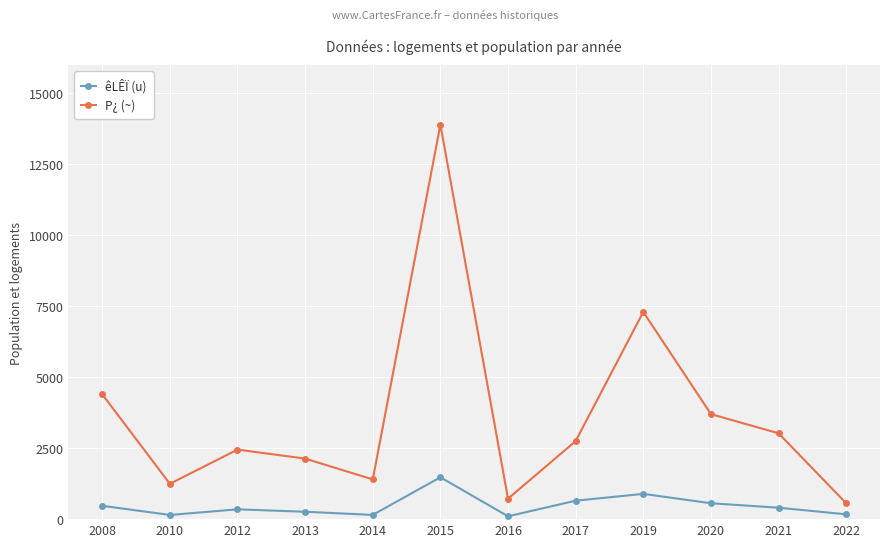

Which series has the widest spread of values?

P¿ (~)